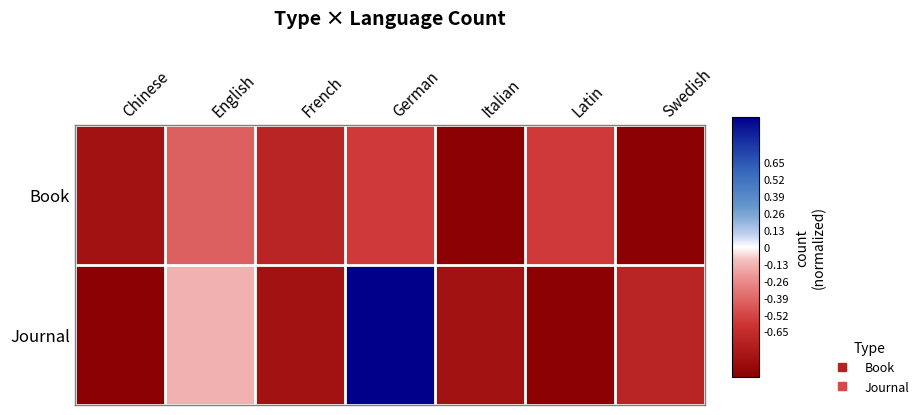

How many categories are shown in the chart?

7